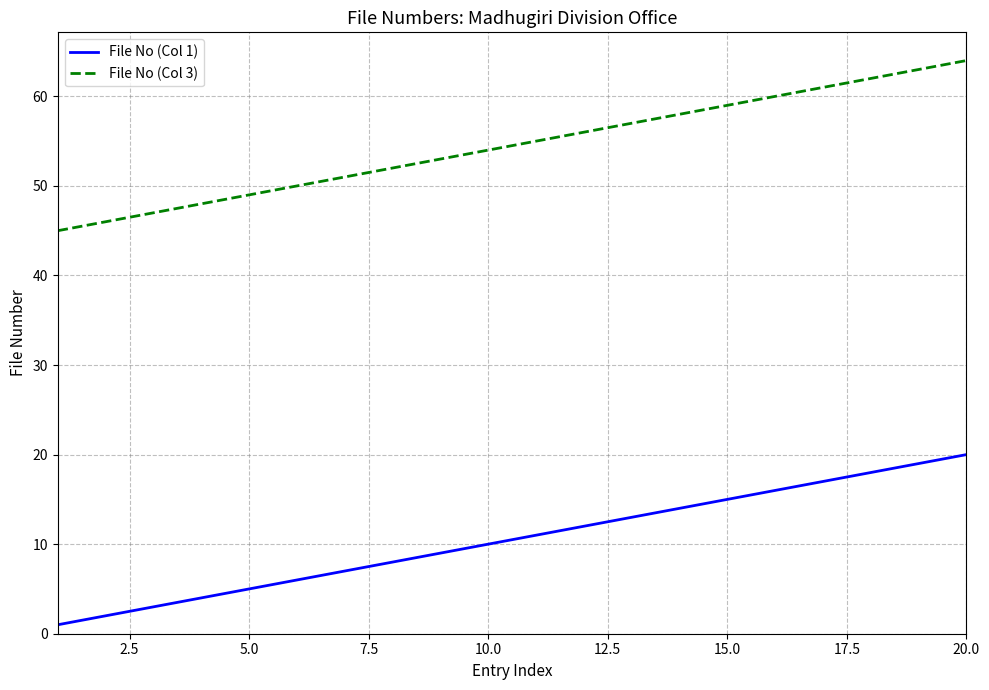

Rank the series by their maximum value, from highest to lowest.

File No (Col 3), File No (Col 1)